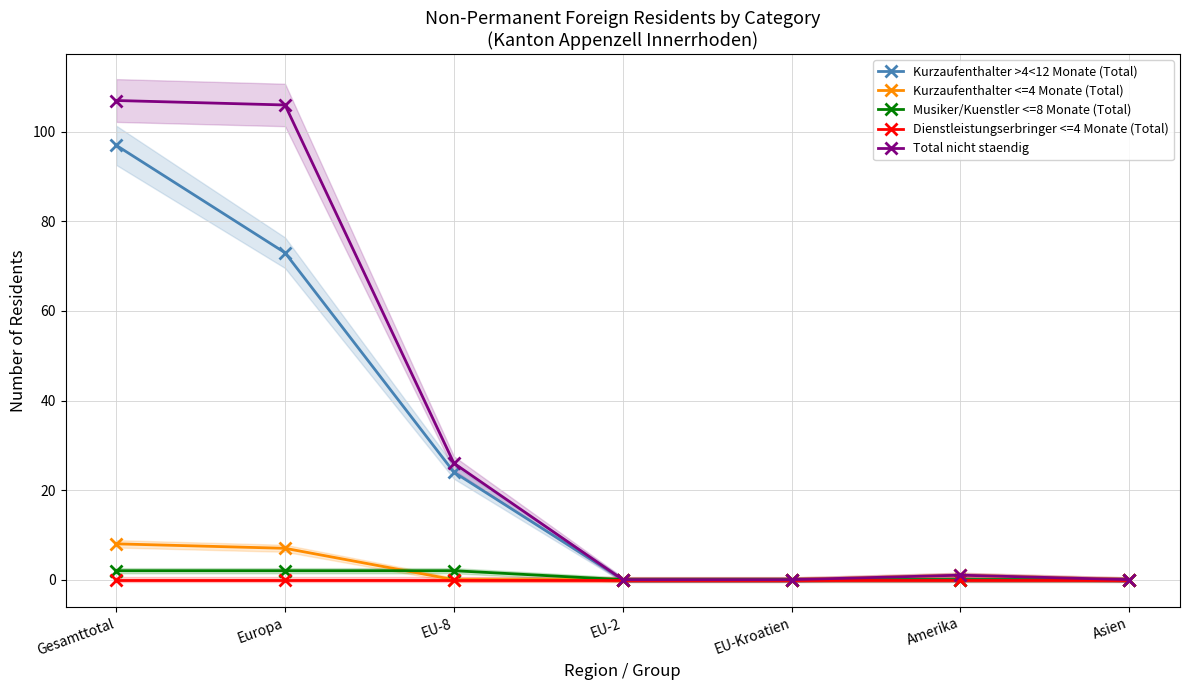

What is the difference between the maximum and minimum values in the Total nicht staendig series?

107